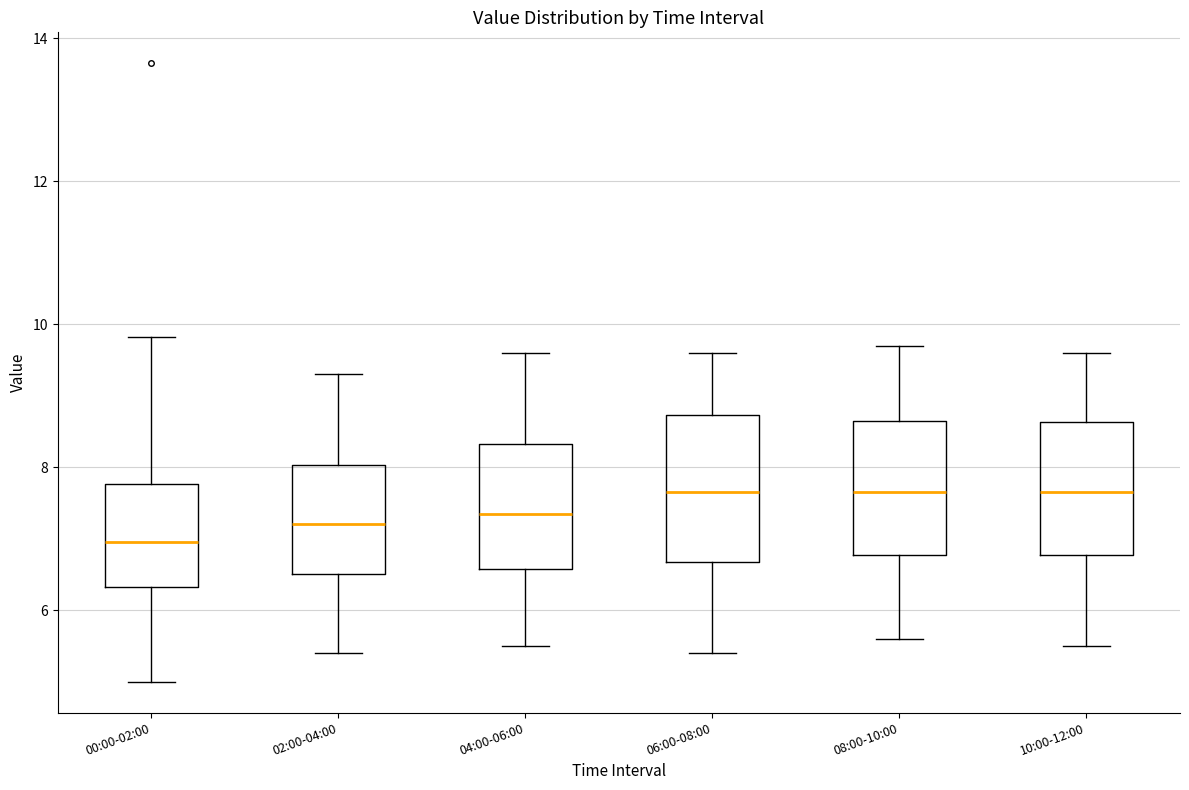

Reading left to right, read every box against the y-axis: the position of its median line, the range the box covers, and the ends of its whiskers. The values are not printed on the chart, so give them approximately, as read against the axis.

00:00-02:00: median 7.0, box 6.4 to 7.8, whiskers 5.0 to 9.8
02:00-04:00: median 7.2, box 6.6 to 8.0, whiskers 5.4 to 9.4
04:00-06:00: median 7.4, box 6.6 to 8.4, whiskers 5.6 to 9.6
06:00-08:00: median 7.6, box 6.6 to 8.8, whiskers 5.4 to 9.6
08:00-10:00: median 7.6, box 6.8 to 8.6, whiskers 5.6 to 9.8
10:00-12:00: median 7.6, box 6.8 to 8.6, whiskers 5.6 to 9.6